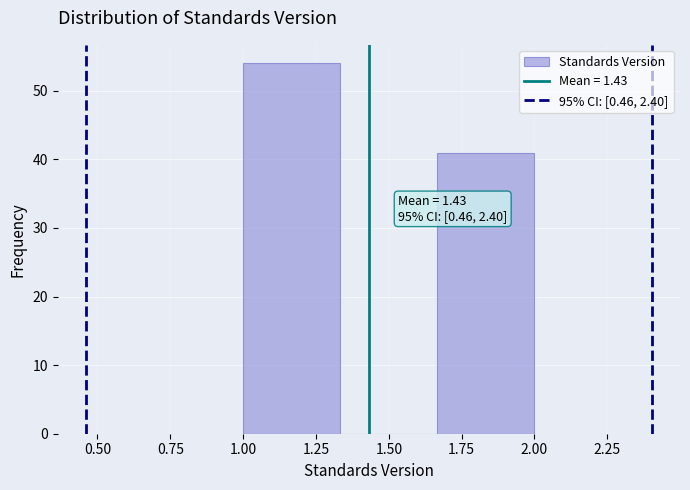

Over which range of the x-axis is the bar tallest?

1.00 to 1.35